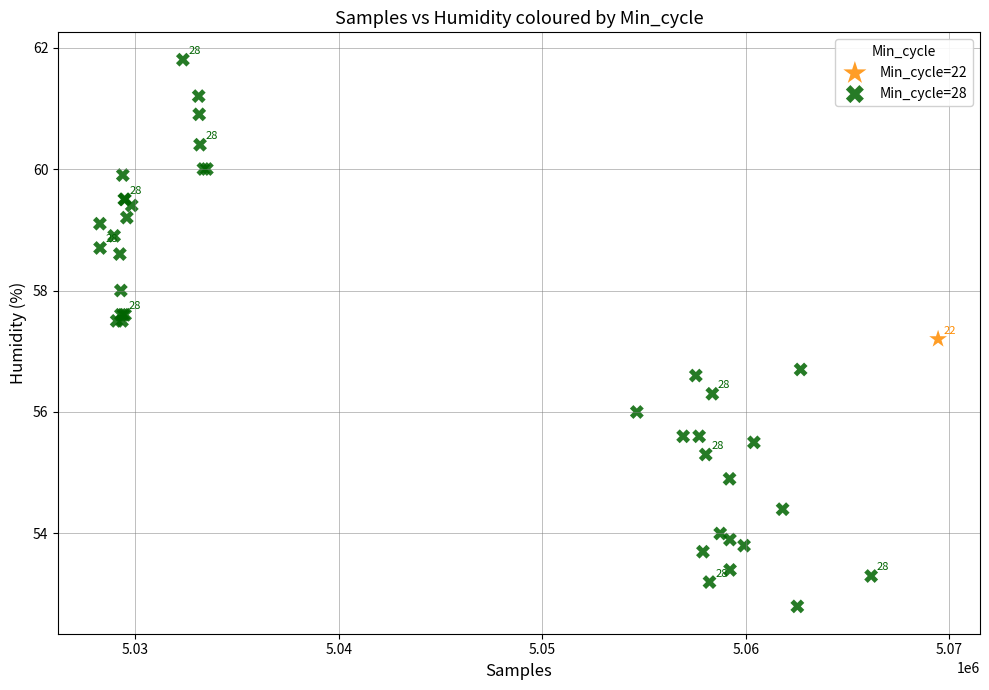

What are all the series names shown in the legend?

Min_cycle=22, Min_cycle=28